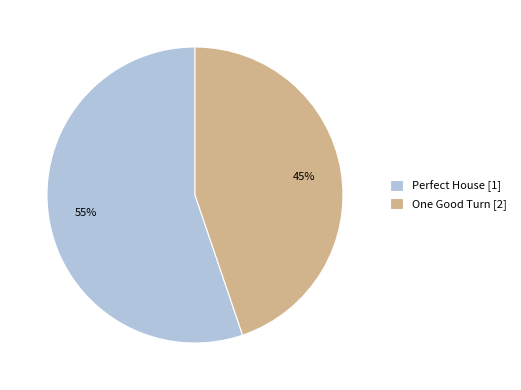

To the nearest percent, what is the difference between the largest and smallest slice percentages?

10%